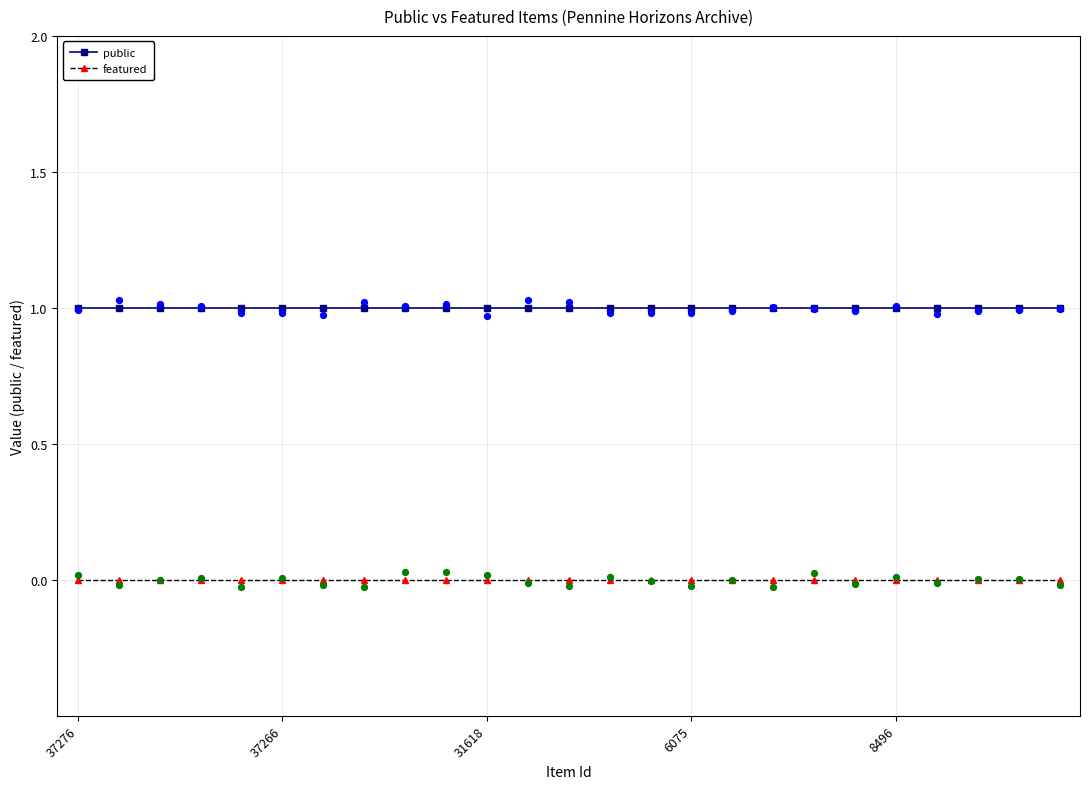

Which series contains the lowest Y value?

featured